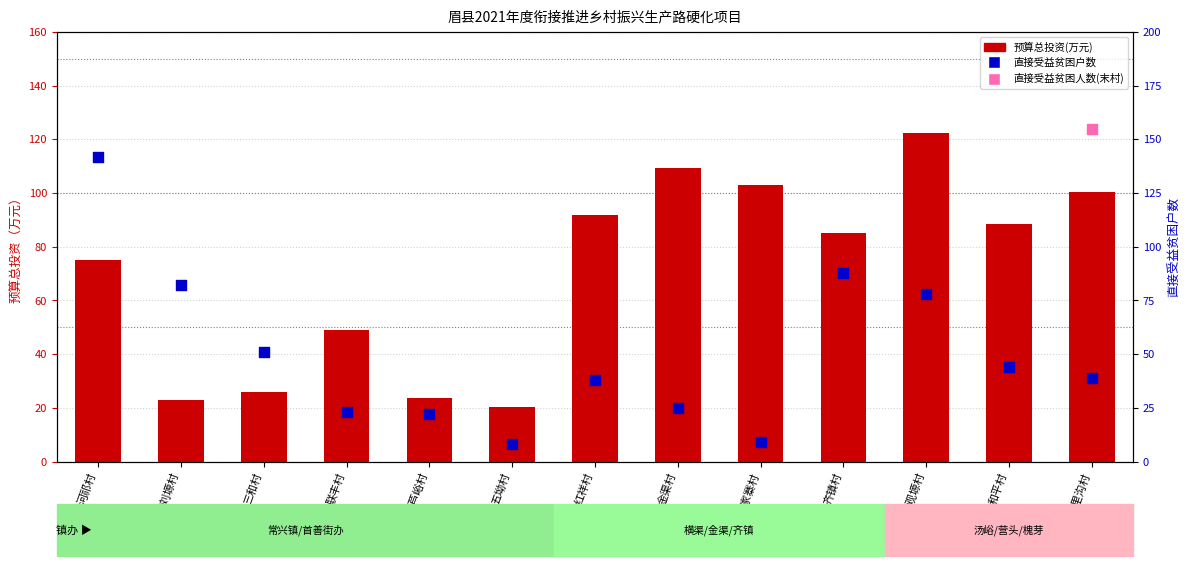

At how many categories does at least one series exceed 45?

11